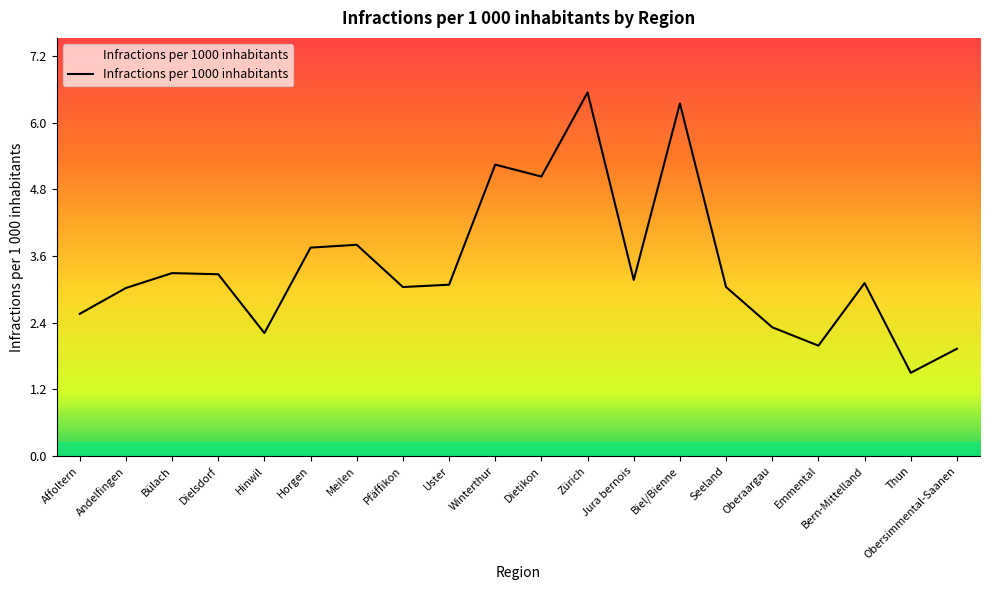

What is the difference between the maximum and minimum values?

5.0